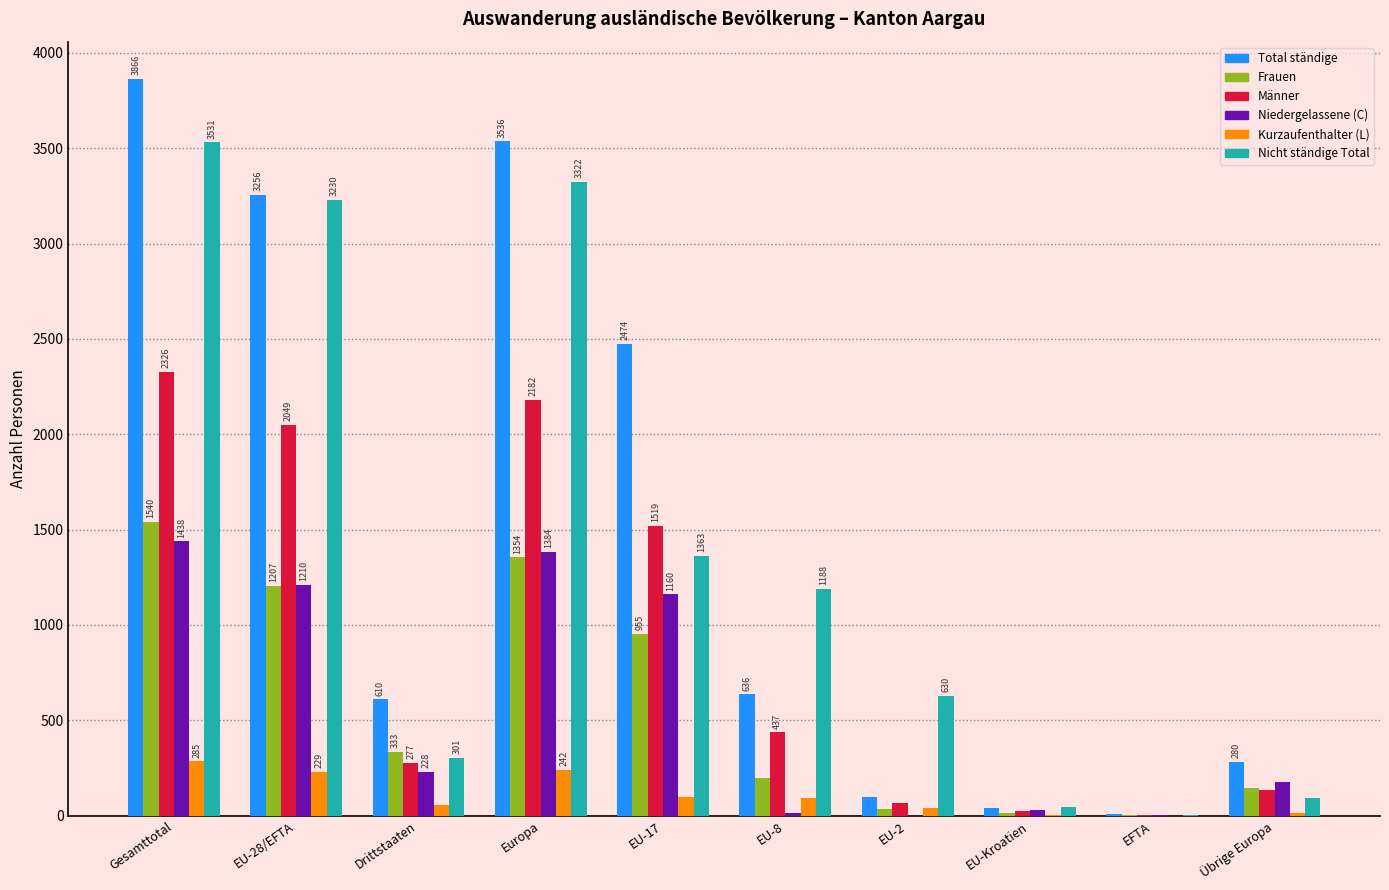

At which label is Nicht ständige Total closest to 1768?

EU-17